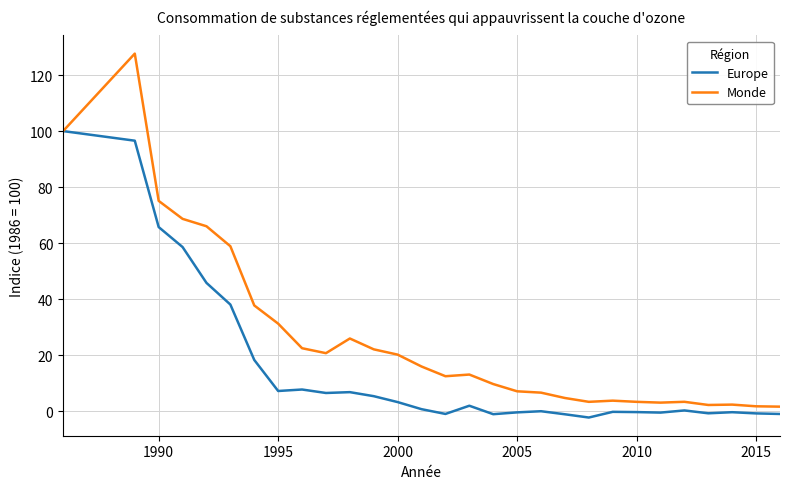

What is the highest value of the Europe series?

100.0